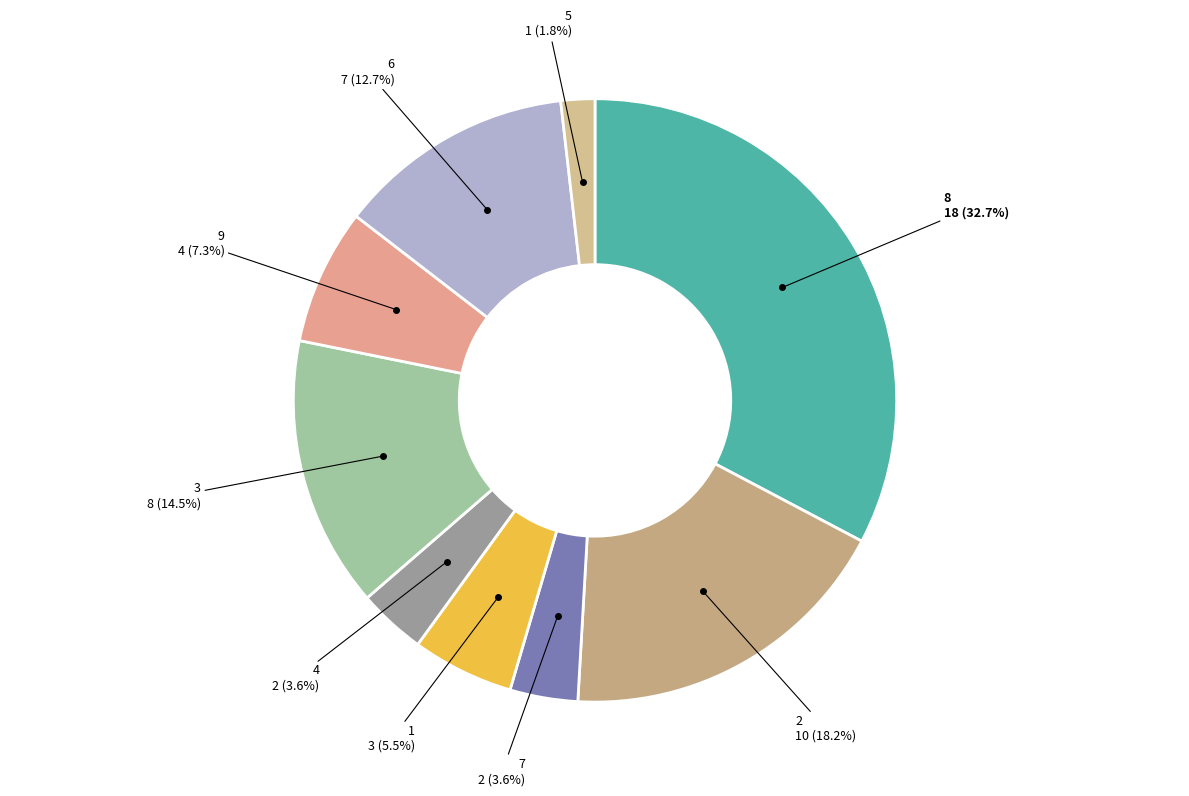

Count the number of slices in the pie.

9